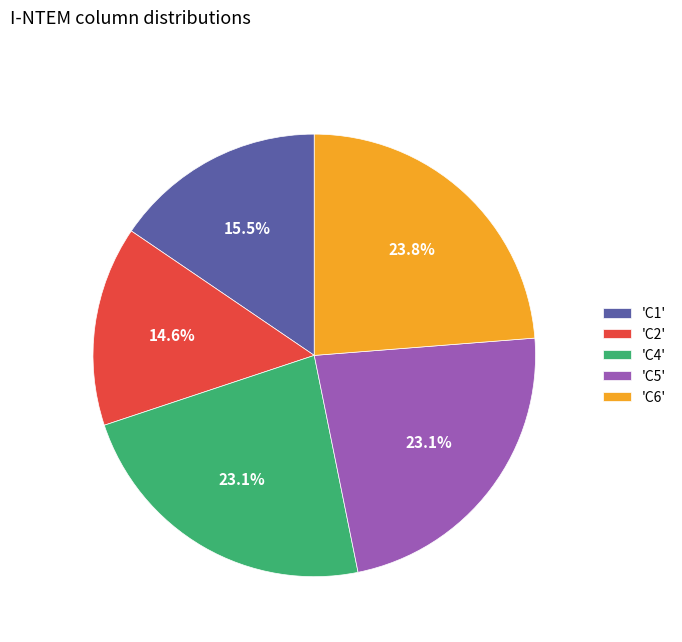

To the nearest percent, what is the difference between the largest and smallest slice percentages?

9%